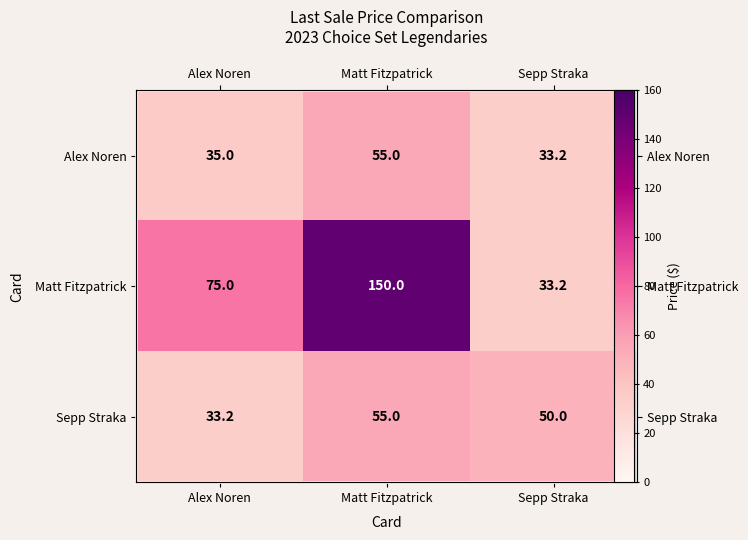

What is the highest value of the Matt Fitzpatrick series?

150.0